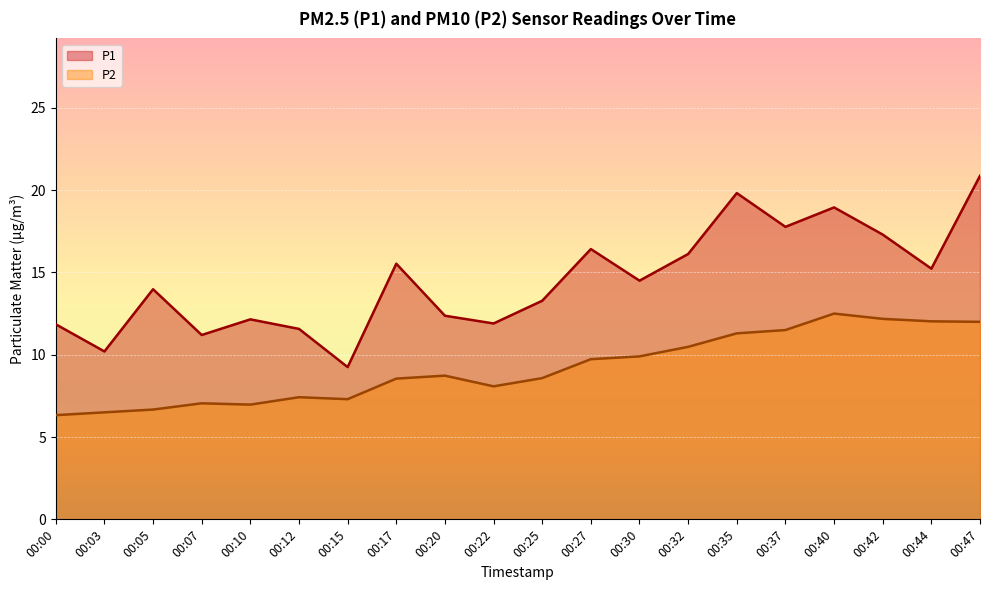

At which label is P1 closest to 15?

00:44